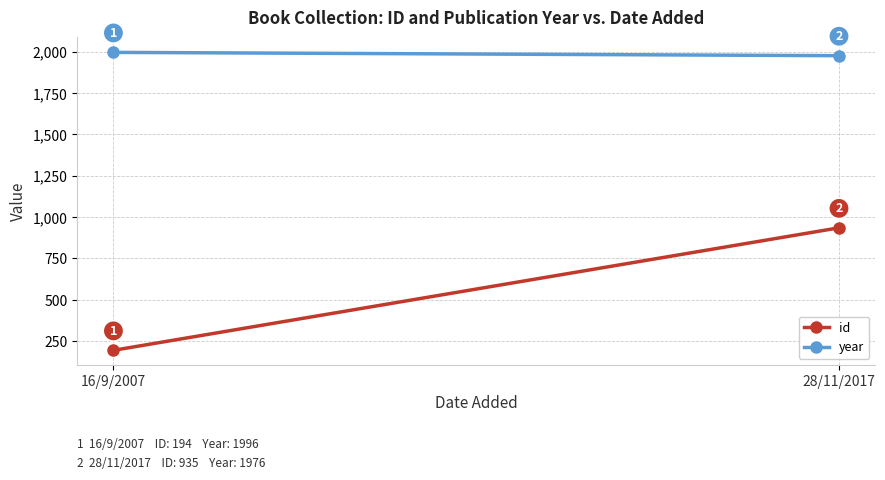

What are all the series names shown in the legend?

id, year